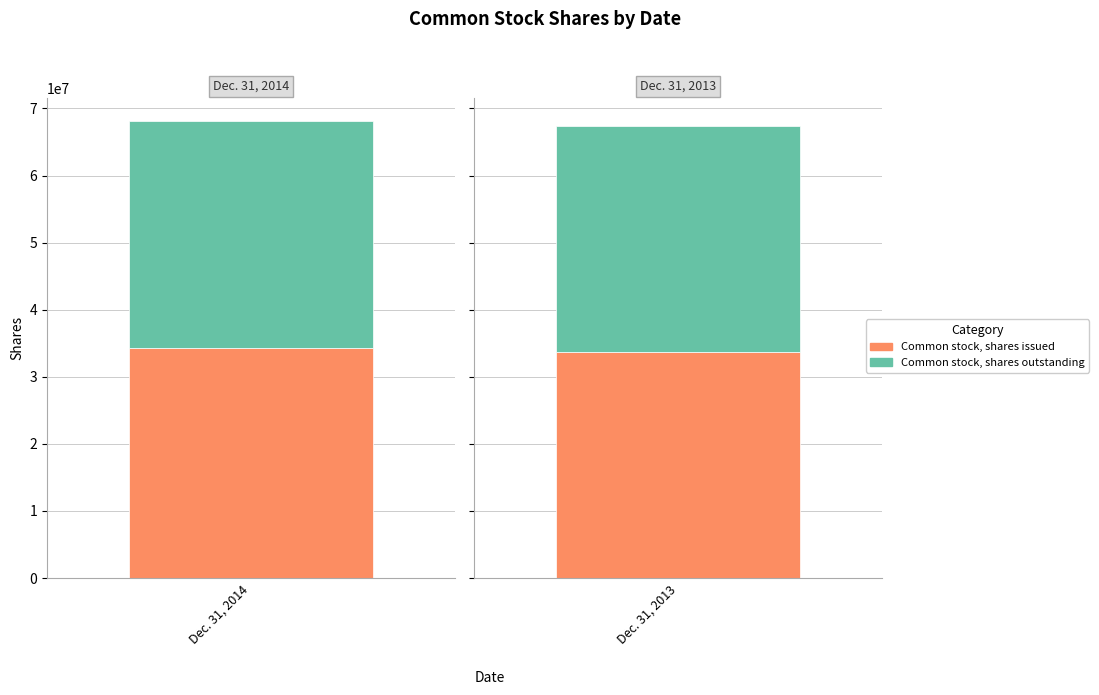

What position from the right is Common stock, shares issued?

2